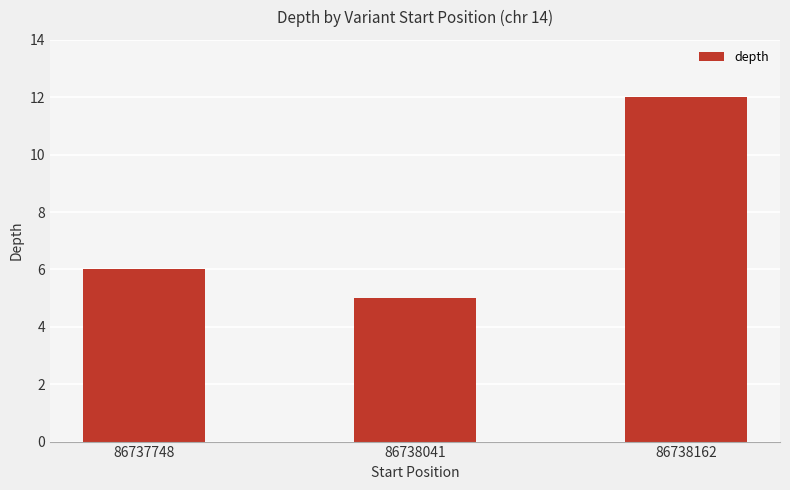

How many data points are less than 6?

1